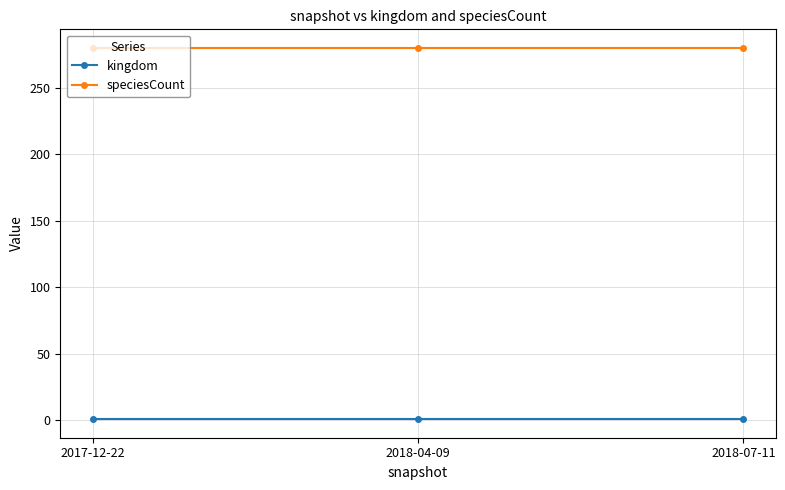

What is the smallest value displayed?

1